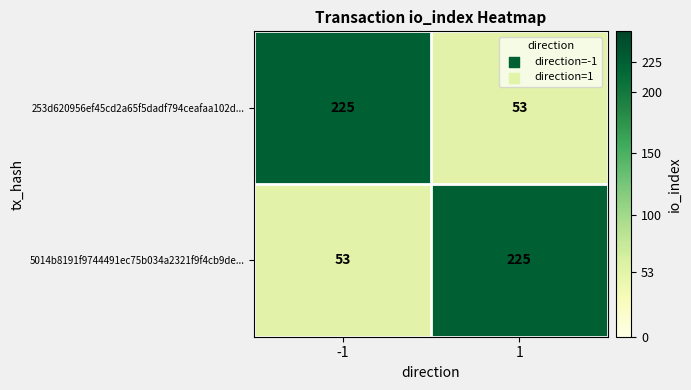

What is the total value across all series at 1?

278